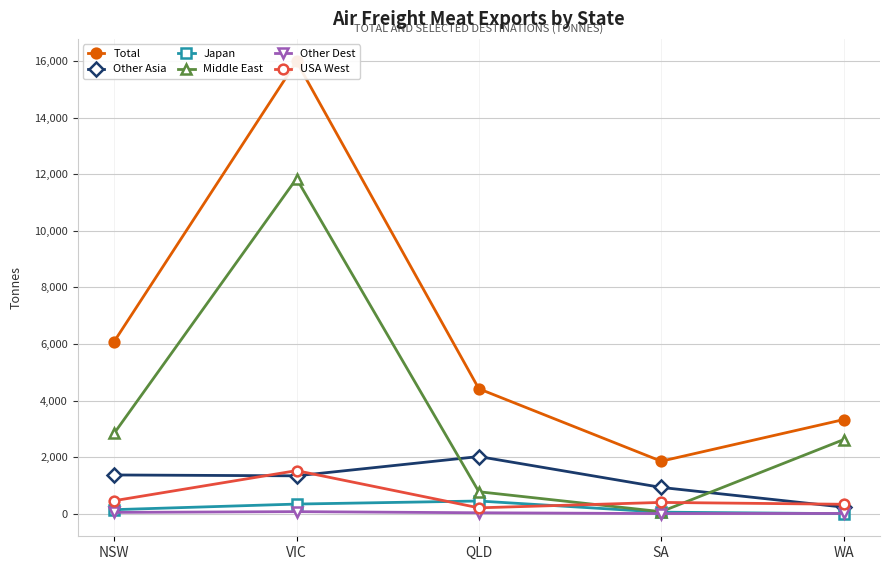

Reading left to right, list all the values displayed in this chart.

Total: NSW=6087.9	VIC=15984.6	QLD=4417.3	SA=1857.1	WA=3327.6
Other Asia: NSW=1370.9	VIC=1340.2	QLD=2021.6	SA=930.6	WA=234.0
Japan: NSW=144.1	VIC=341.8	QLD=450.4	SA=56.7	WA=2.7
Middle East: NSW=2844.2	VIC=11845.4	QLD=777.4	SA=73.2	WA=2618.7
Other Dest: NSW=47.8	VIC=74.3	QLD=34.7	SA=5.8	WA=10.7
USA West: NSW=460.7	VIC=1524.0	QLD=208.9	SA=400.5	WA=335.0